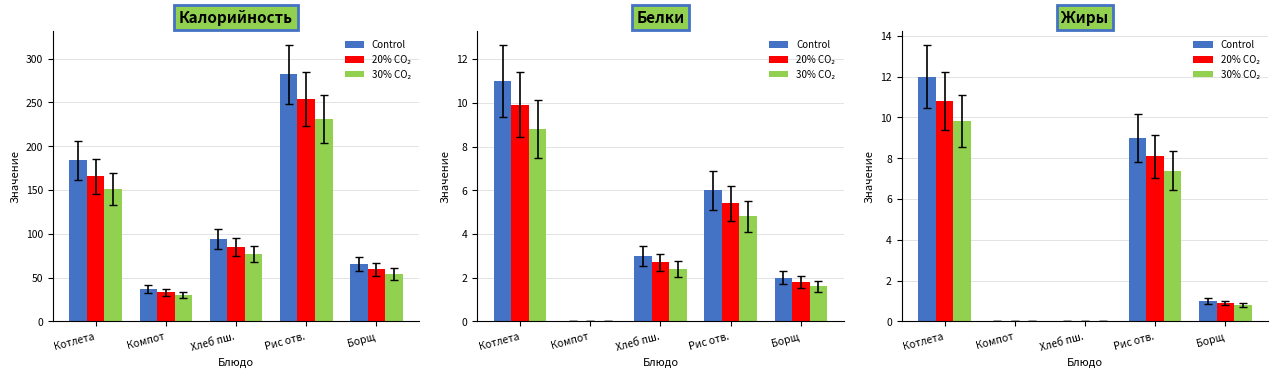

Is it true that 20% CO₂ equals -4.9 at Хлеб пш.?

False